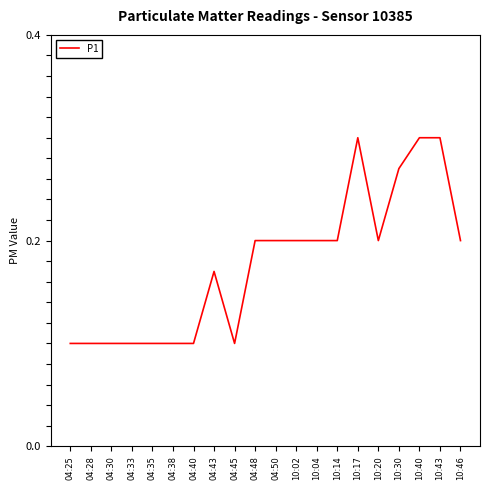

Is this an area chart (filled region under the line)?

No